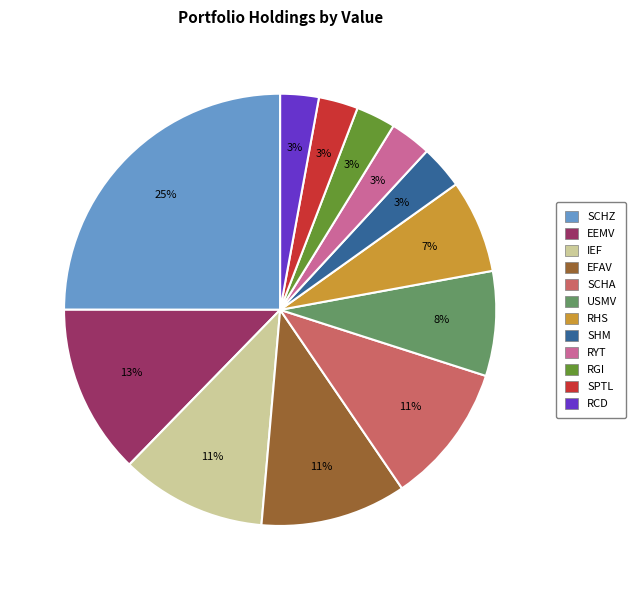

True or false: EFAV accounts for 3% of the total.

False